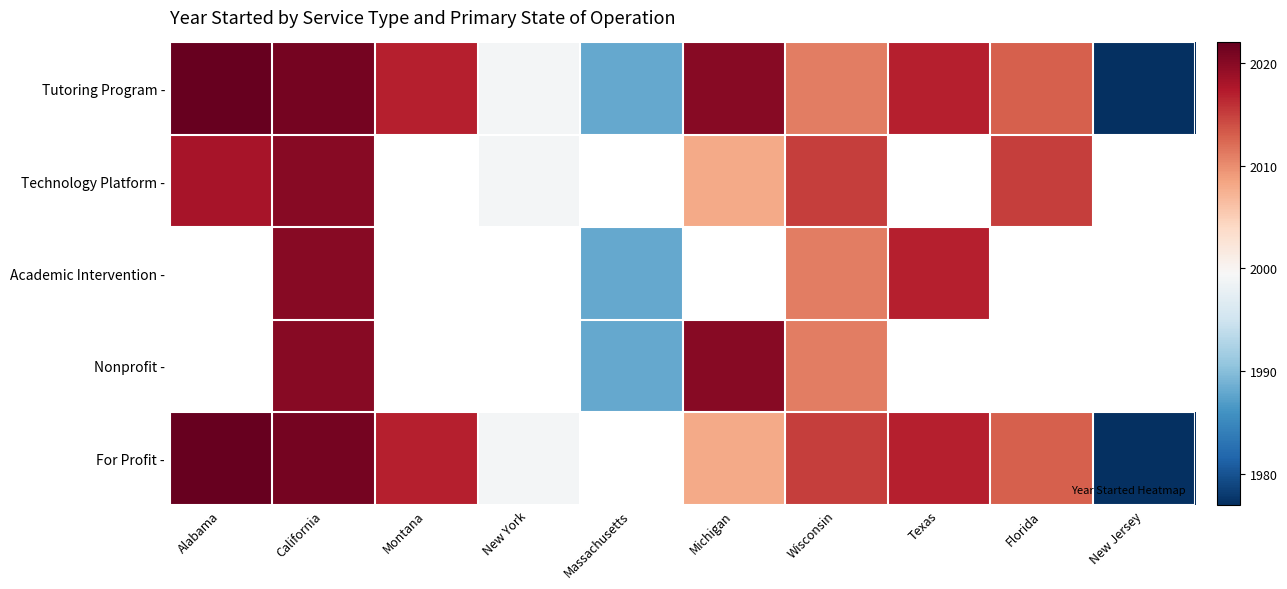

At how many categories does at least one series exceed 1978?

9